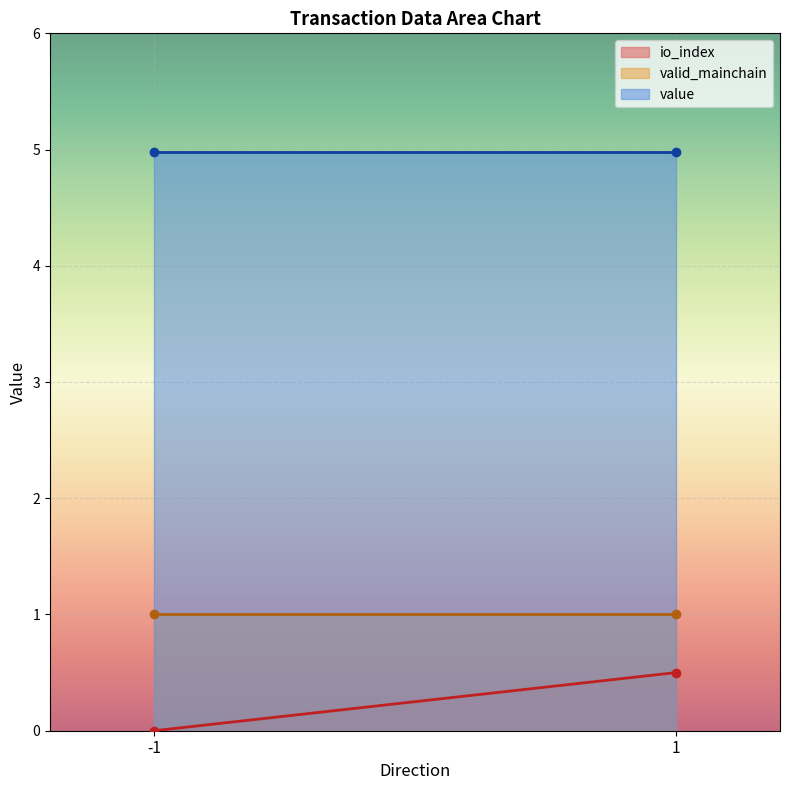

How many io_index values are between 0 and 1?

2